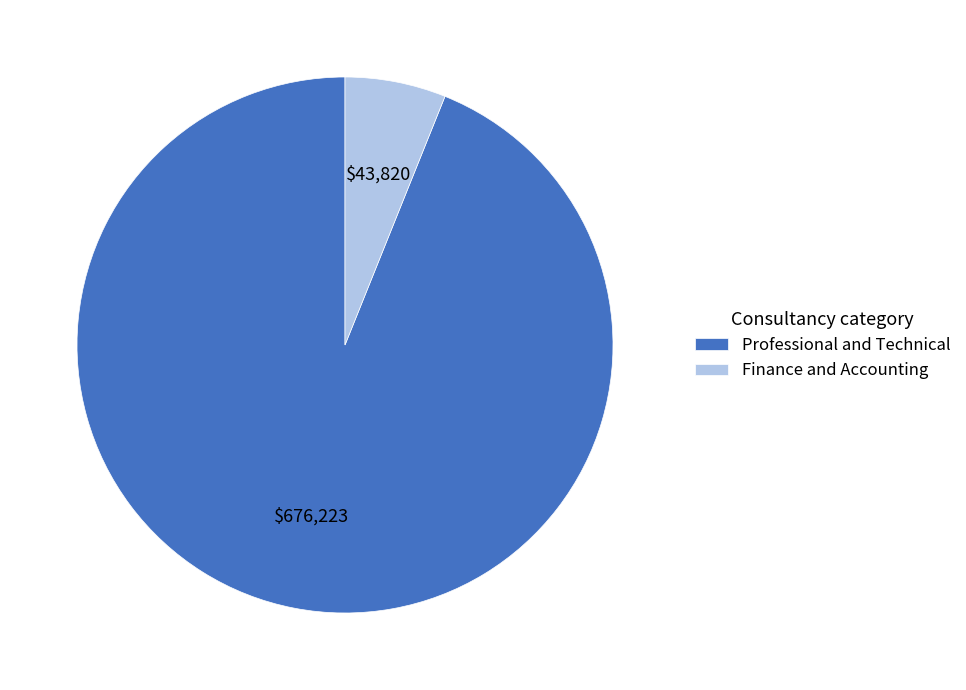

The Professional and Technical slice represents 94% of the pie. True or false?

True